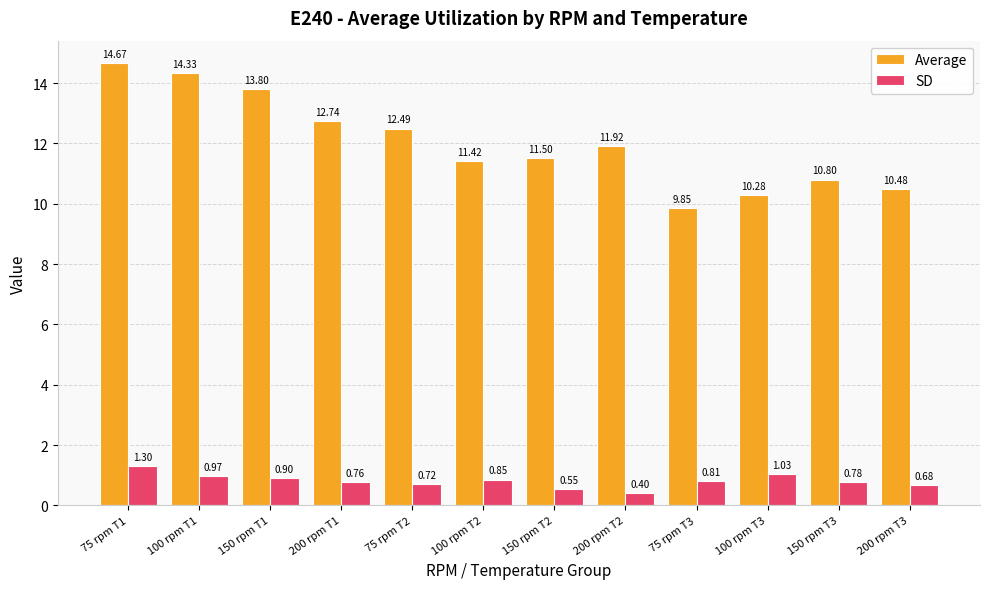

What is the difference between the maximum and minimum values in the SD series?

0.9